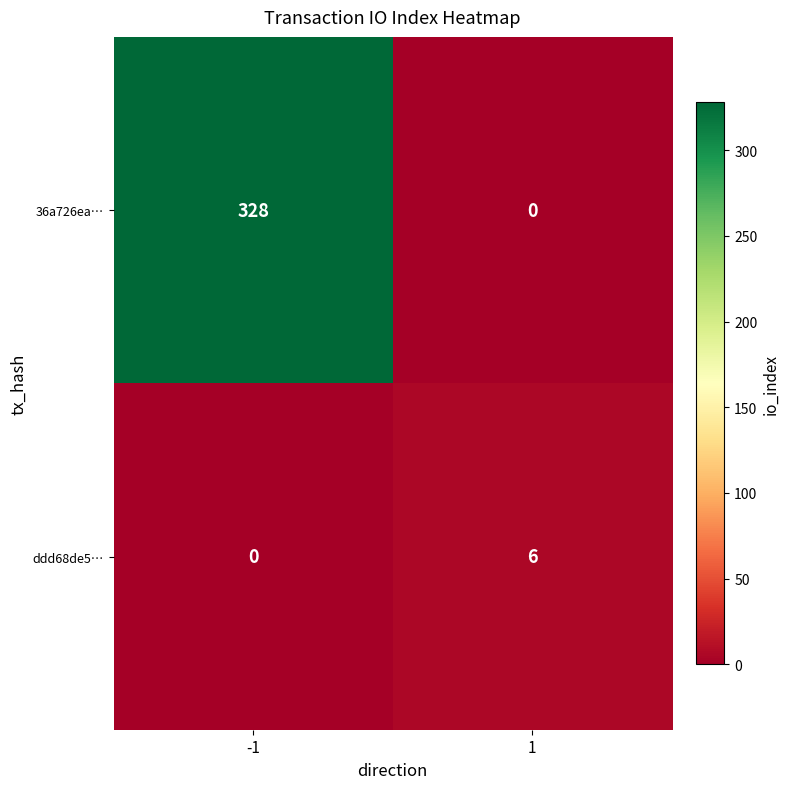

The ddd68de5… series shows 2 at 1. True or false?

False